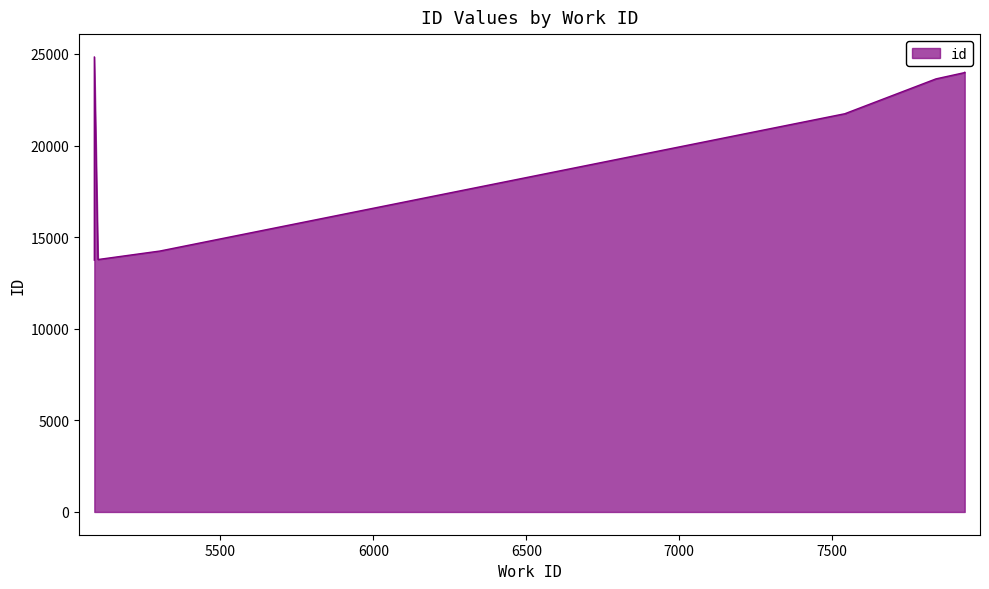

What is the change in value from 5100 to 5088?

+11062